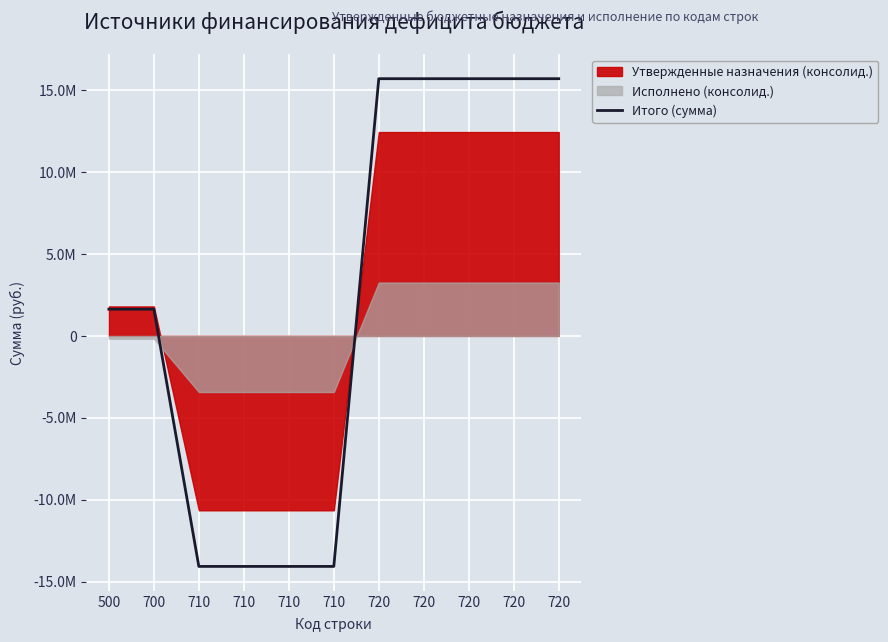

Reading left to right, extract all data points from this chart.

500=1630387.9	700=1630387.9	710=-14078646.7	710=-14078646.7	710=-14078646.7	710=-14078646.7	720=15709034.6	720=15709034.6	720=15709034.6	720=15709034.6	720=15709034.6